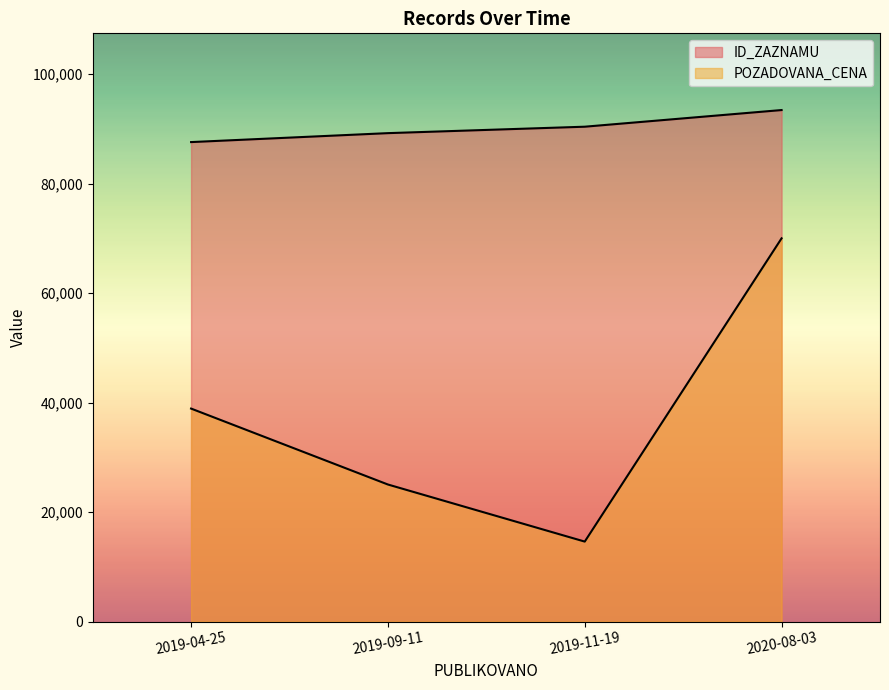

What is the maximum value shown in the chart?

93433